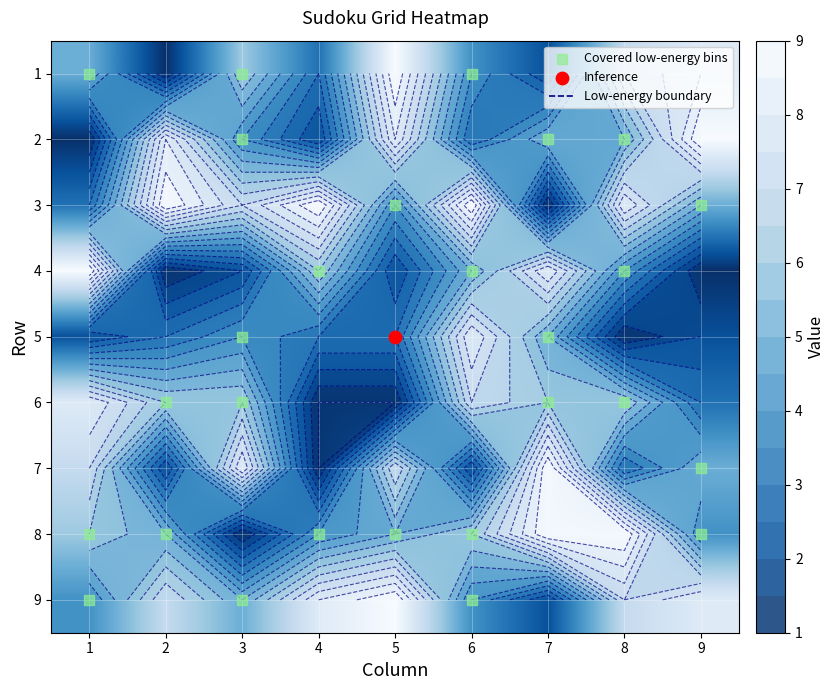

At which label is 7 closest to 5?

9